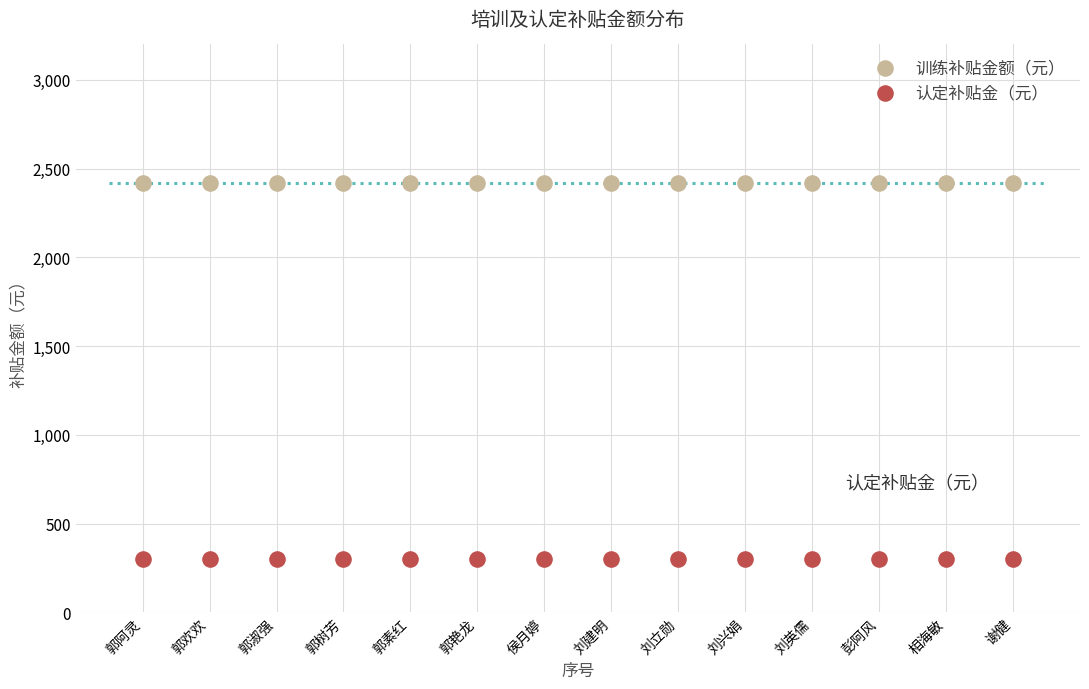

Which series reaches the maximum Y coordinate?

训练补贴金额（元）